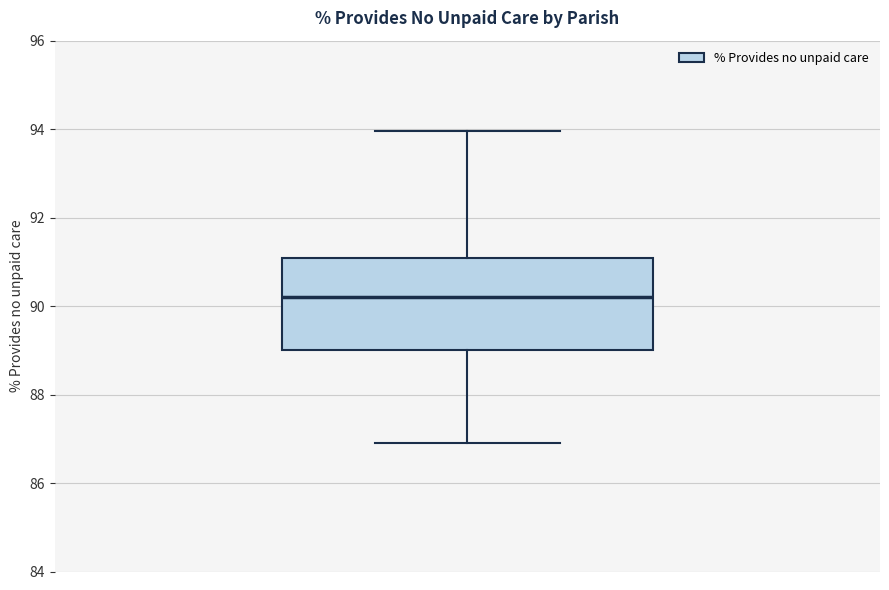

Read this box plot against the y-axis: the position of the median line, the range covered by the box, and the ends of both whiskers. The values are not printed on the chart, so give them approximately, as read against the axis.

median 90.2, box 89.0 to 91.0, whiskers 87.0 to 94.0